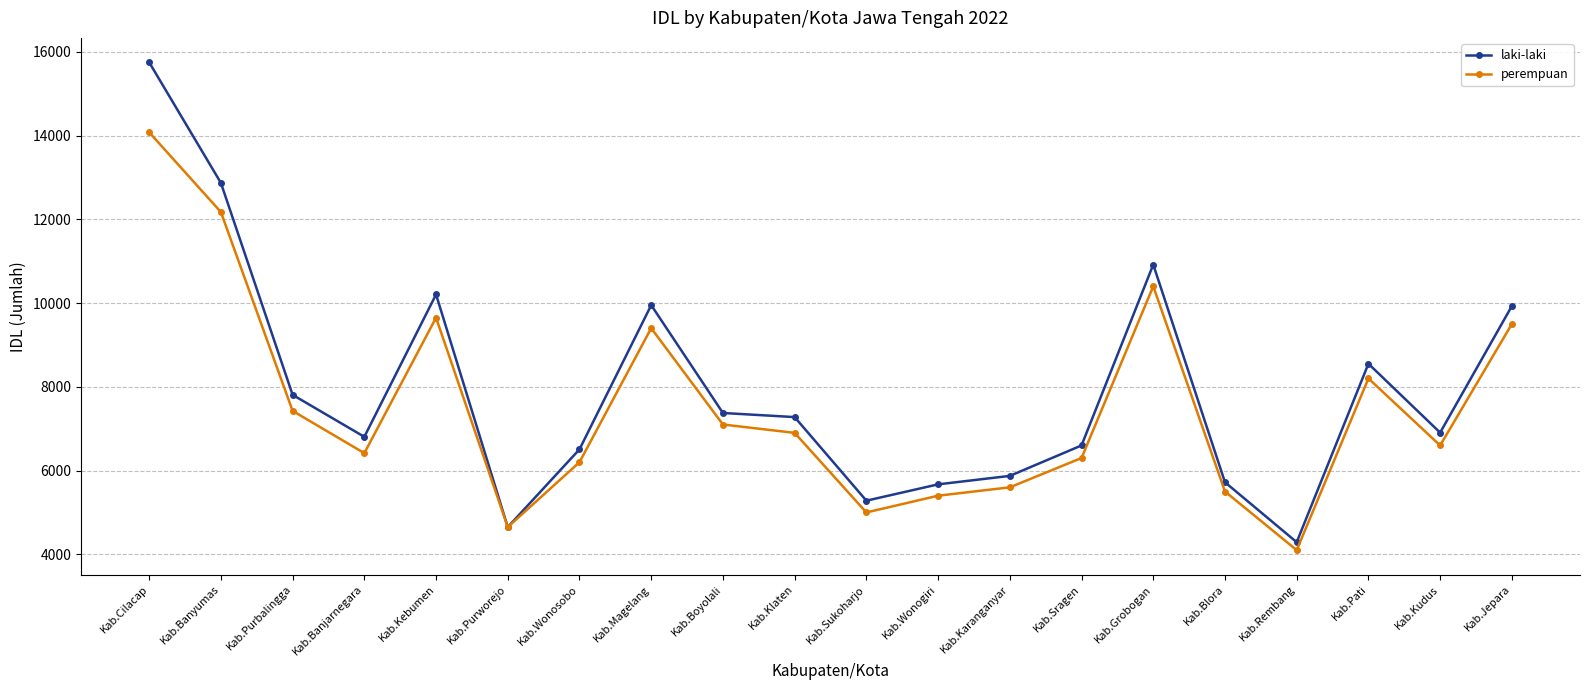

The perempuan series shows 15613 at Kab.Jepara. True or false?

False